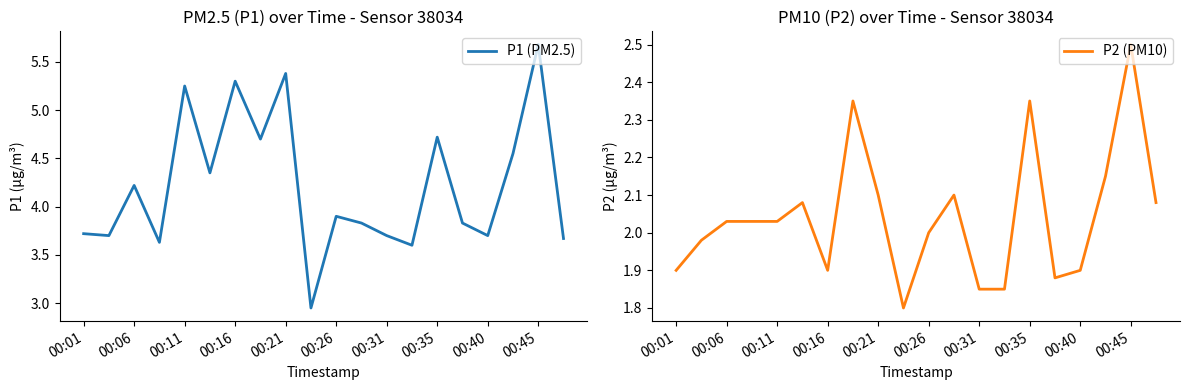

Which series has the widest spread of values?

P1 (PM2.5)